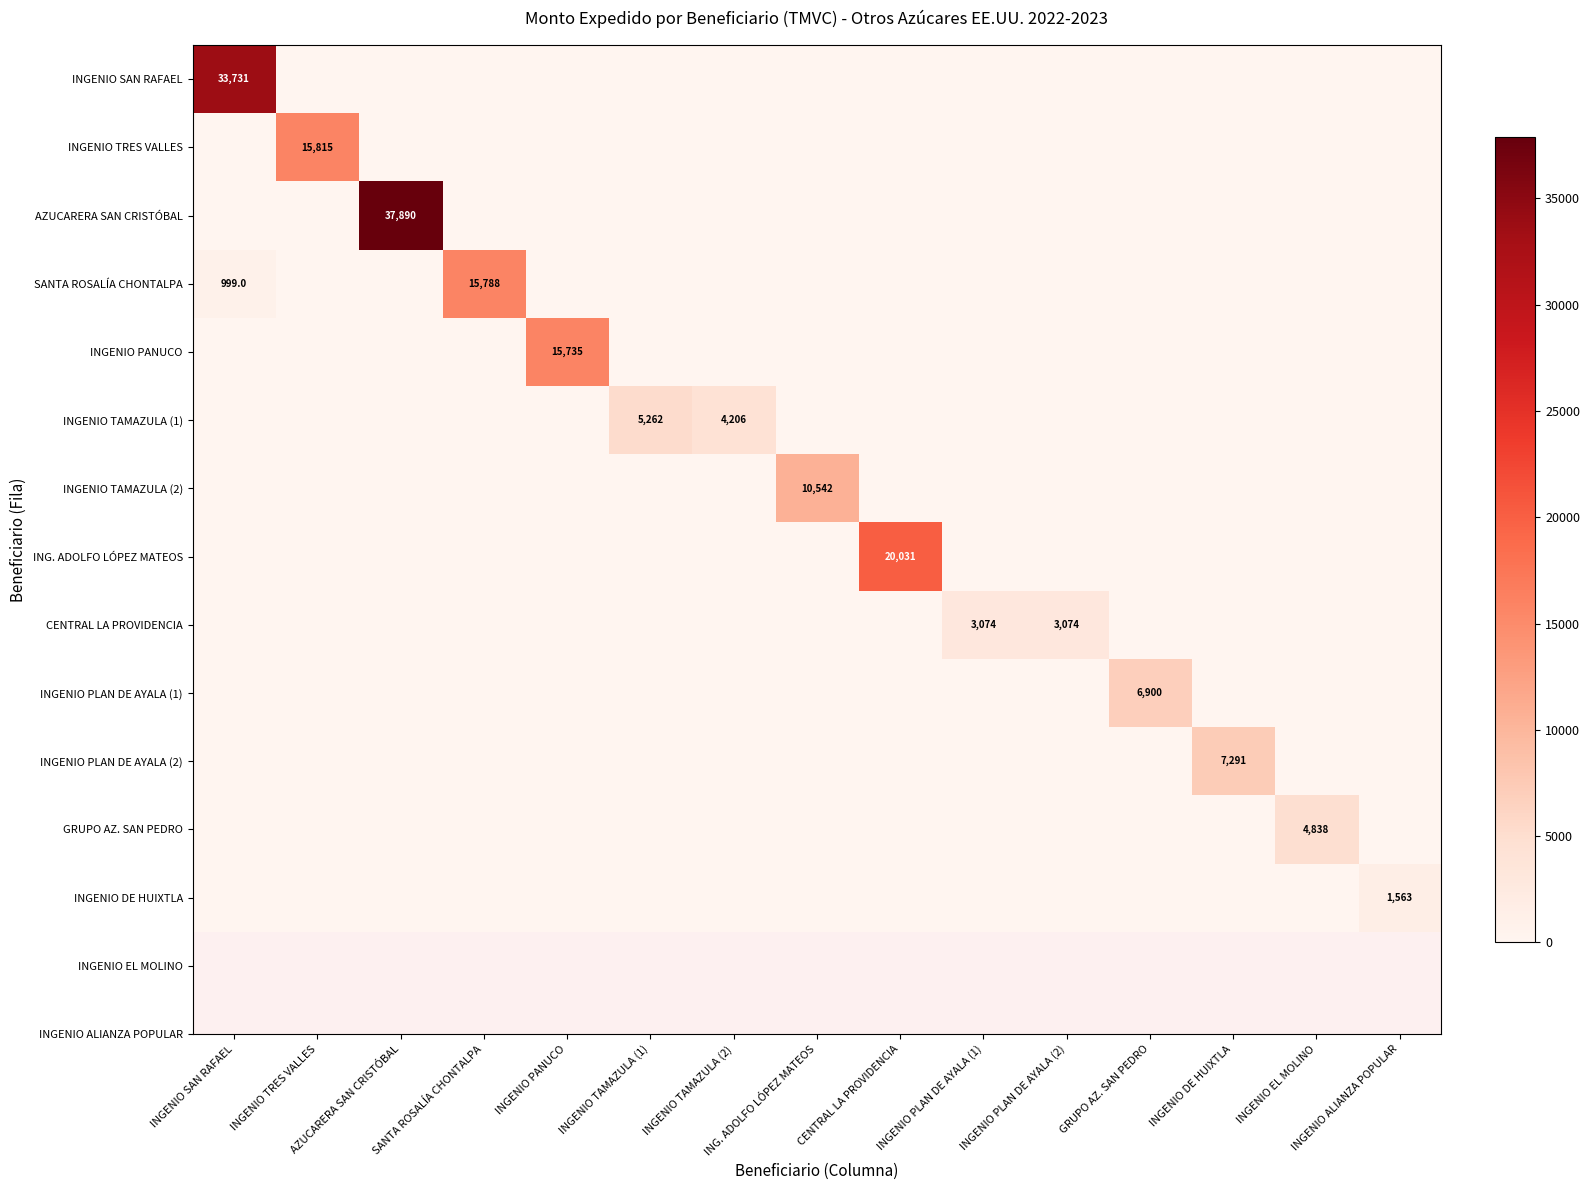

True or false: ING. ADOLFO LÓPEZ MATEOS has a value of -7252.6 at GRUPO AZ. SAN PEDRO.

False